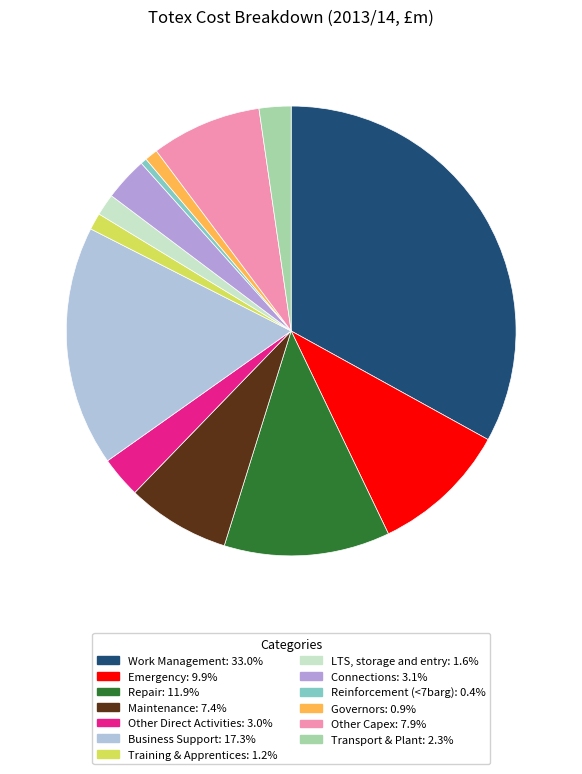

To the nearest percent, what is the difference between the largest and smallest slice percentages?

33%